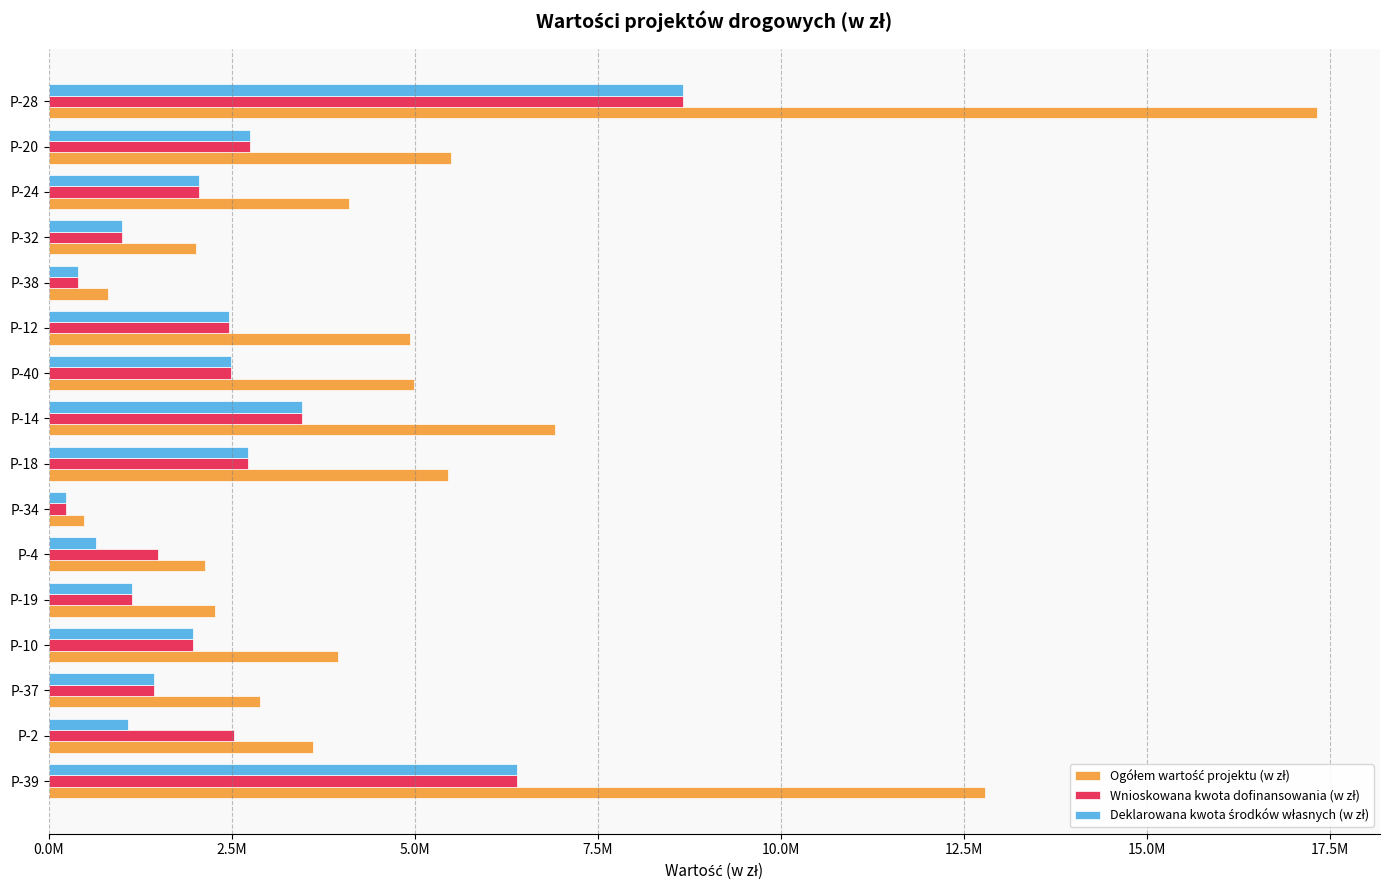

Count the number of data series in this chart.

3